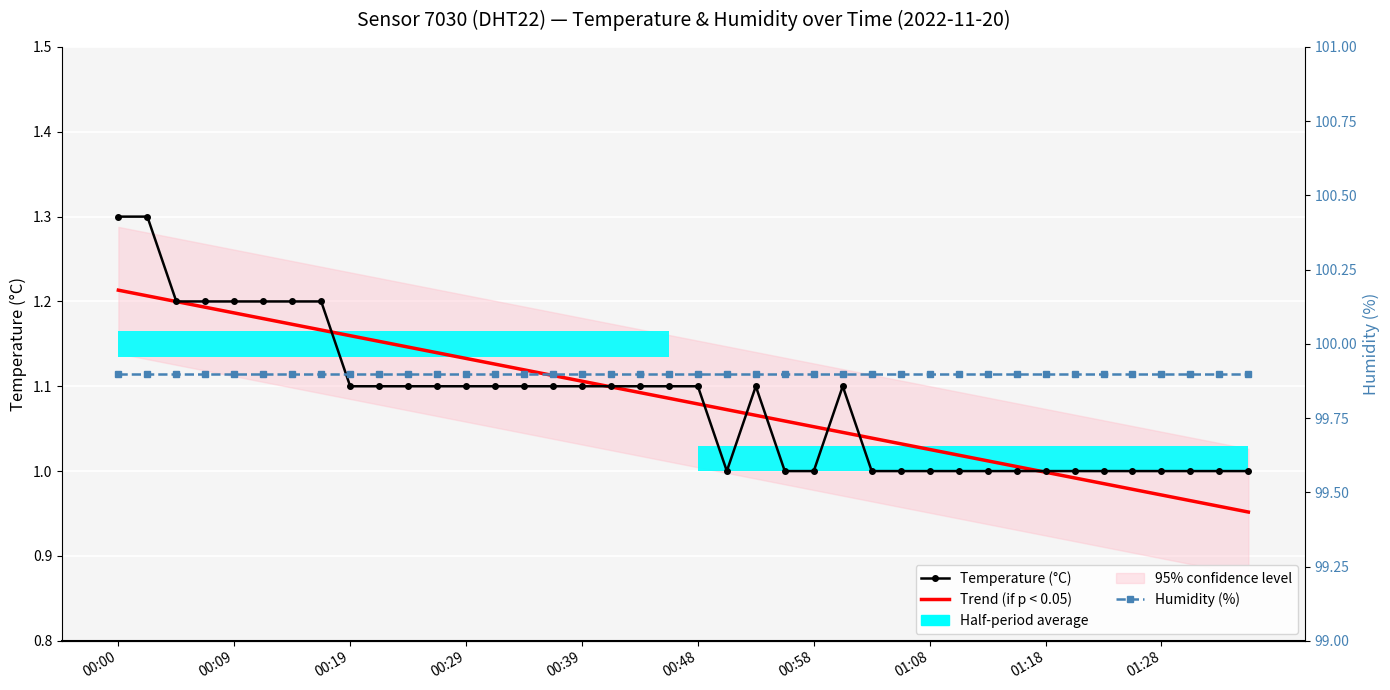

What position from the right is 00:48?

20